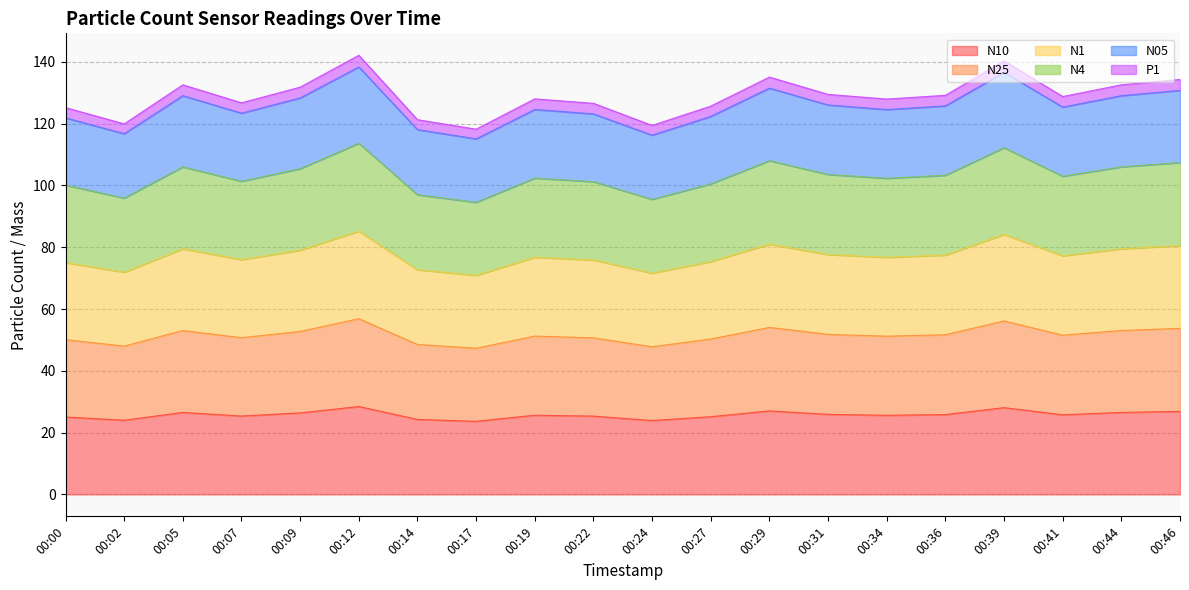

True or false: N4 has a value of 164.4 at 00:44.

False